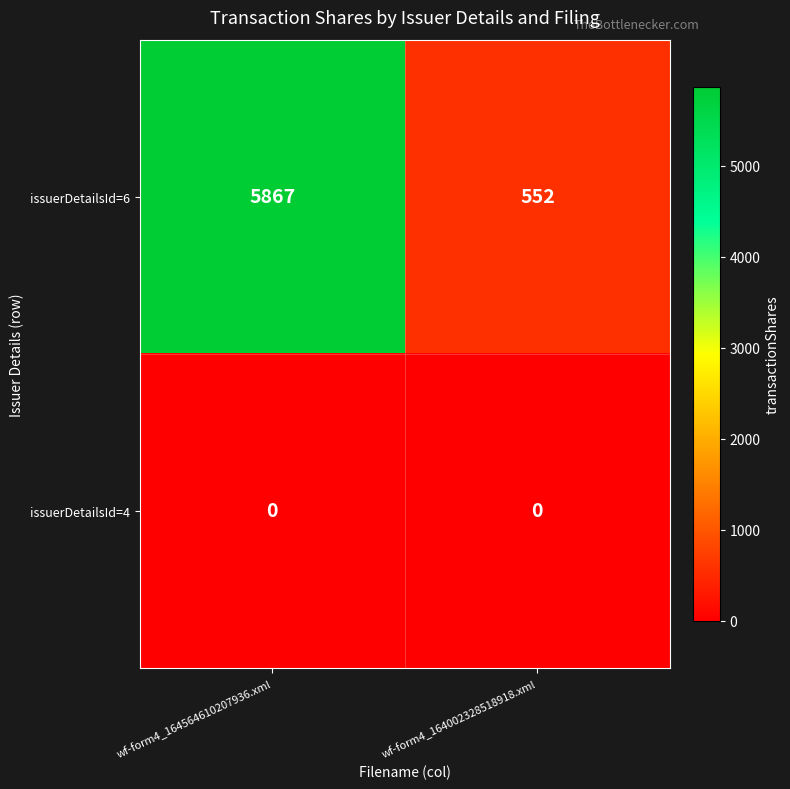

Which label corresponds to the largest value in the chart?

wf-form4_164564610207936.xml